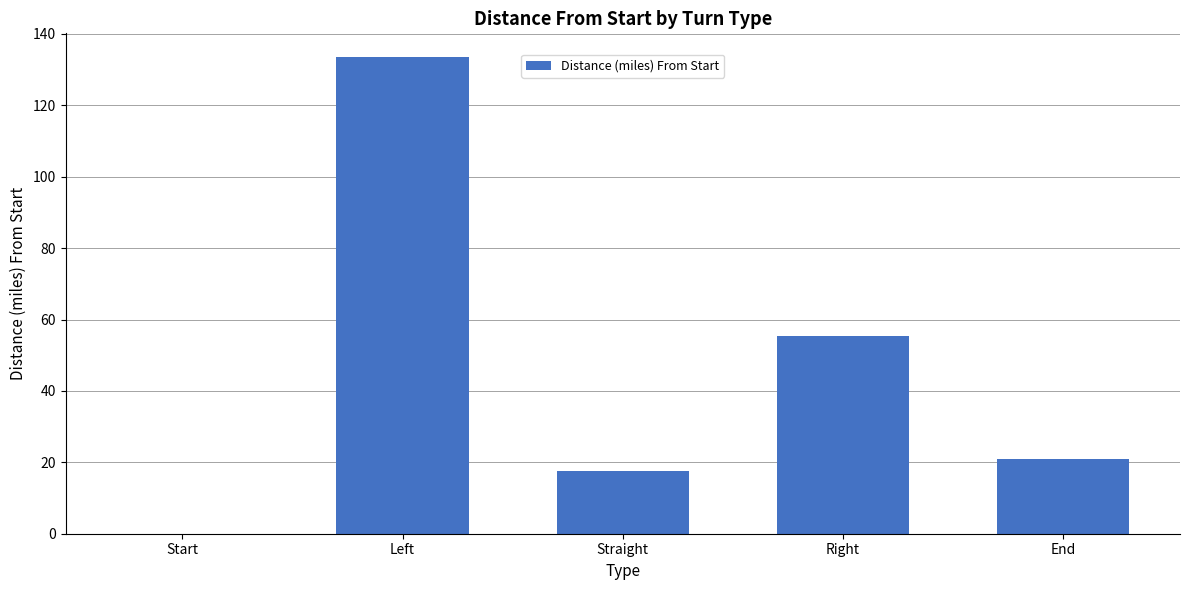

What is the maximum value shown in the chart?

133.5